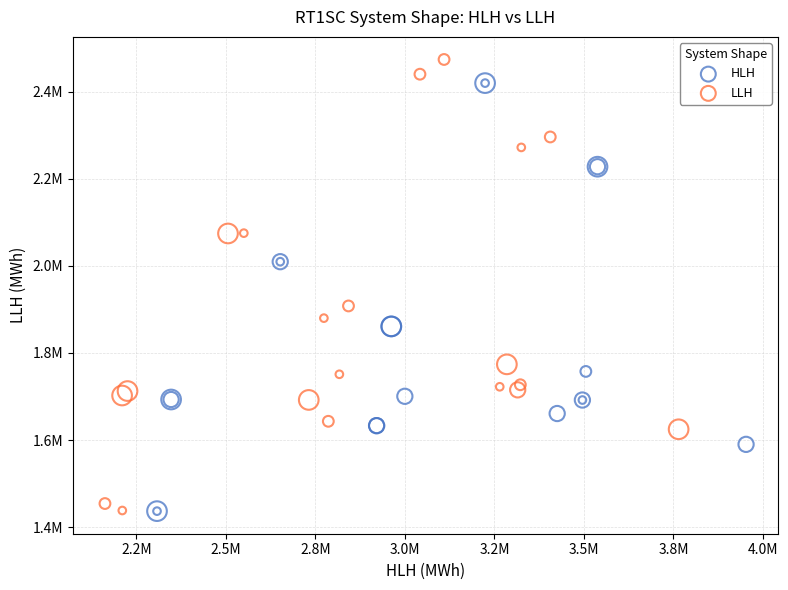

Which series has the widest spread of Y values?

LLH